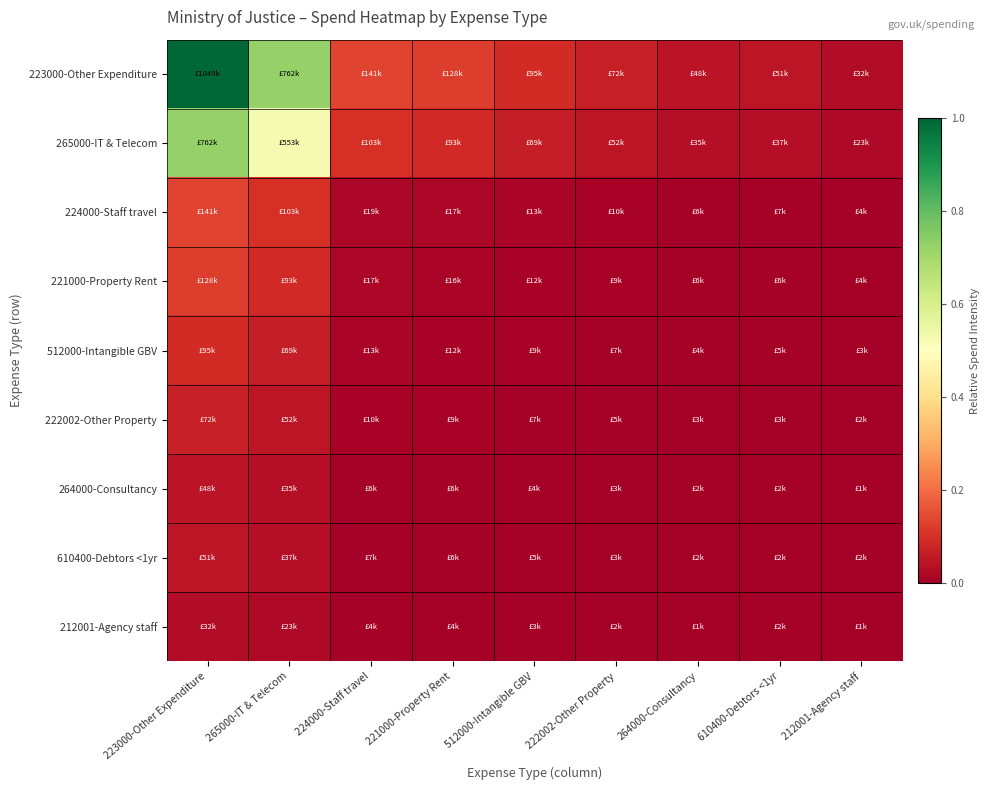

At which category does the chart reach its minimum across all series?

212001-Agency staff